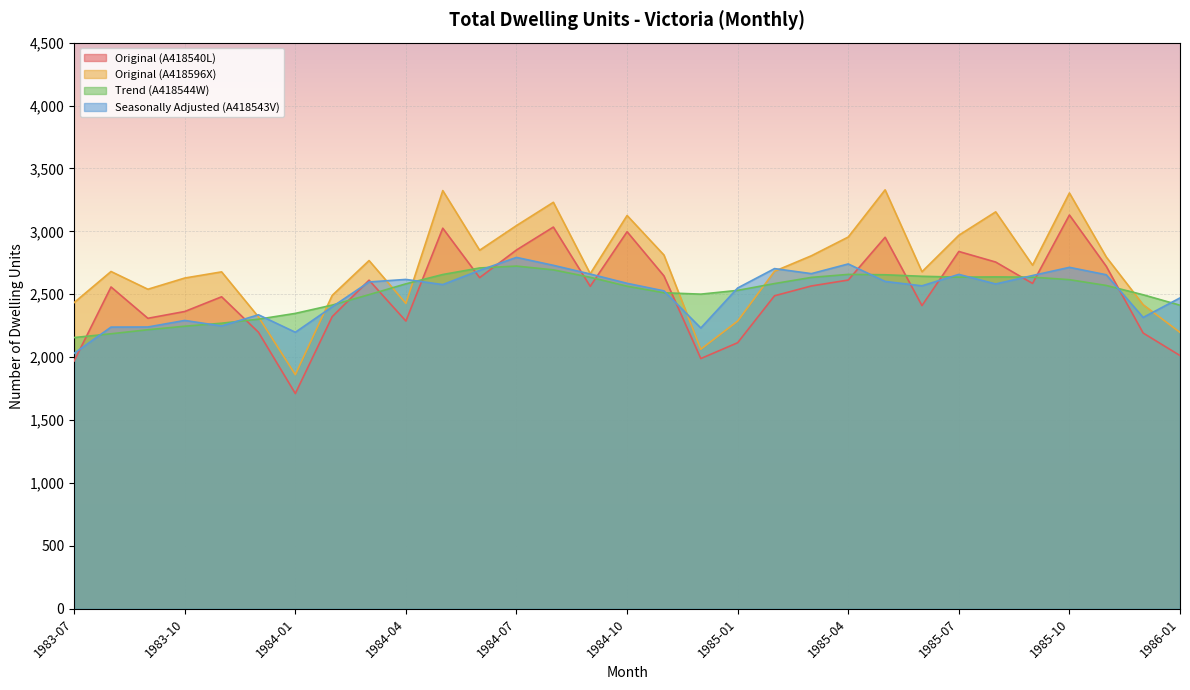

In Original (A418540L), how many points are lower than both neighbors (excluding endpoints)?

8